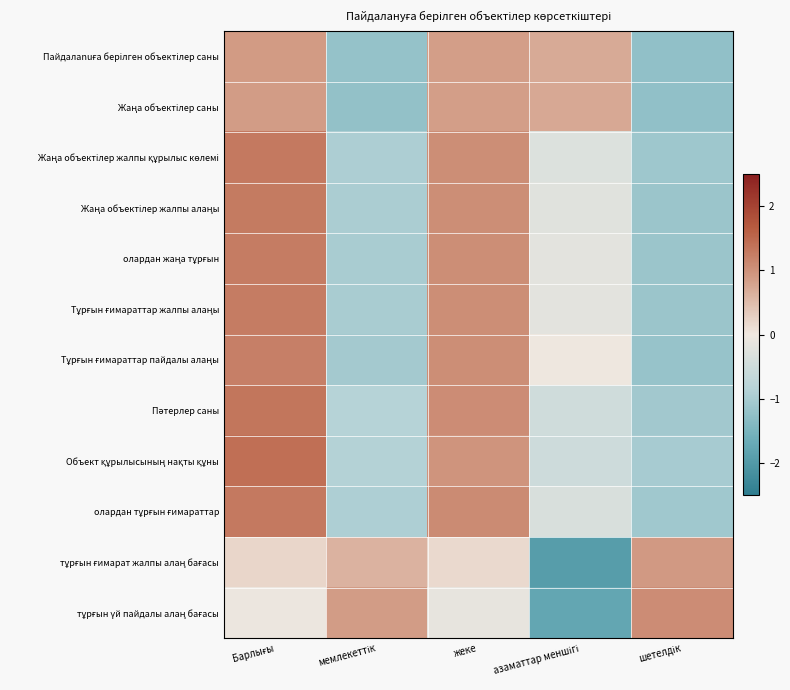

Which has a higher value, азаматтар меншігі or мемлекеттік?

азаматтар меншігі